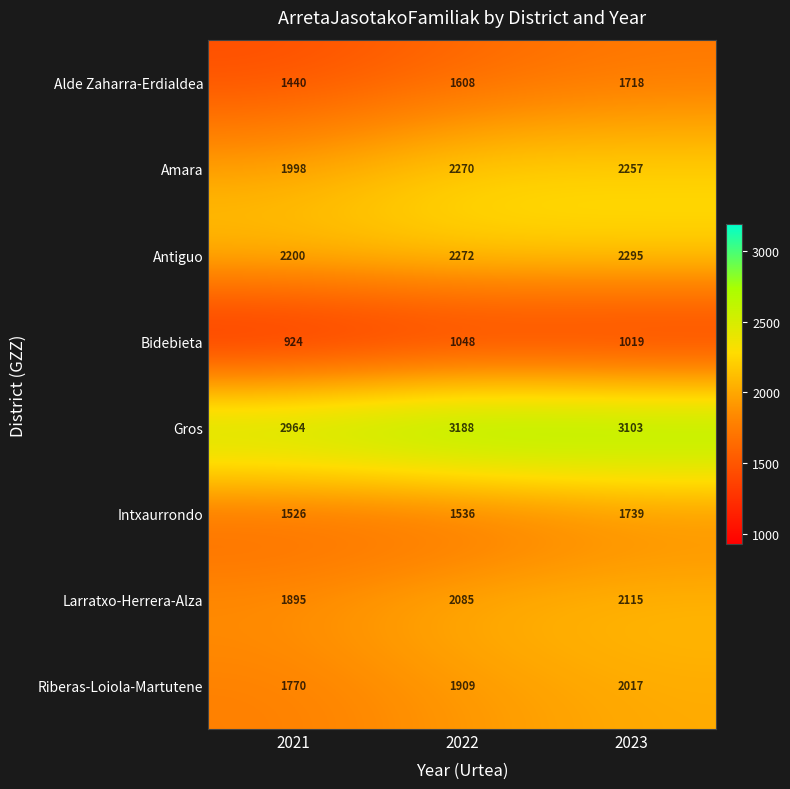

Is it true that Alde Zaharra-Erdialdea equals 1608 at 2022?

True